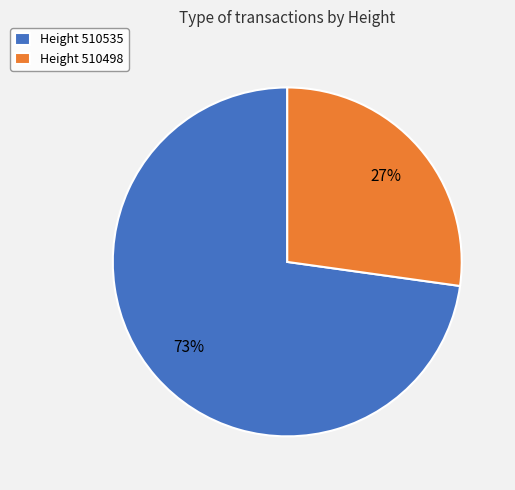

Does any single category account for the majority?

Yes